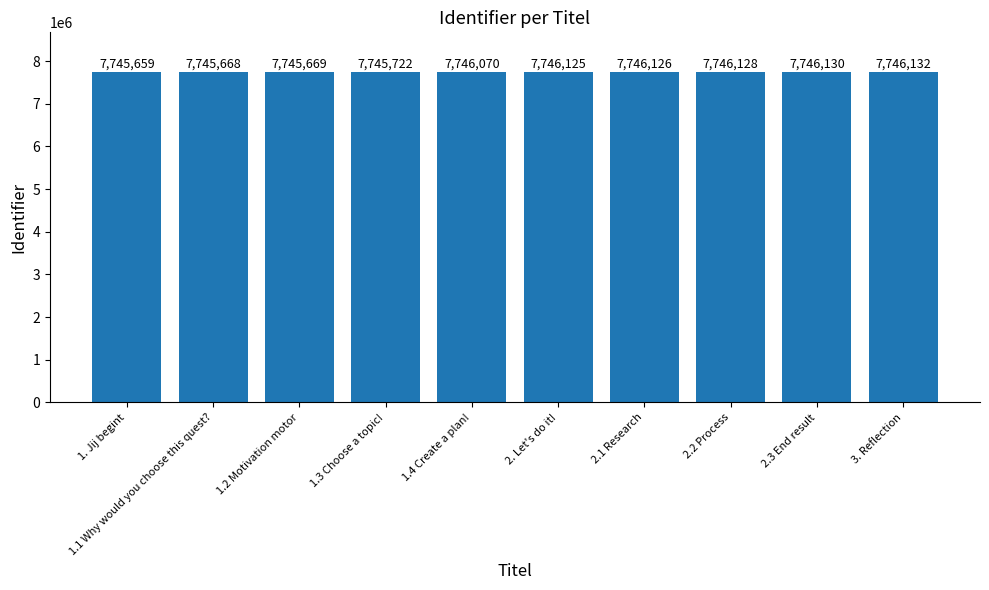

What position from the left is 2.1 Research?

7